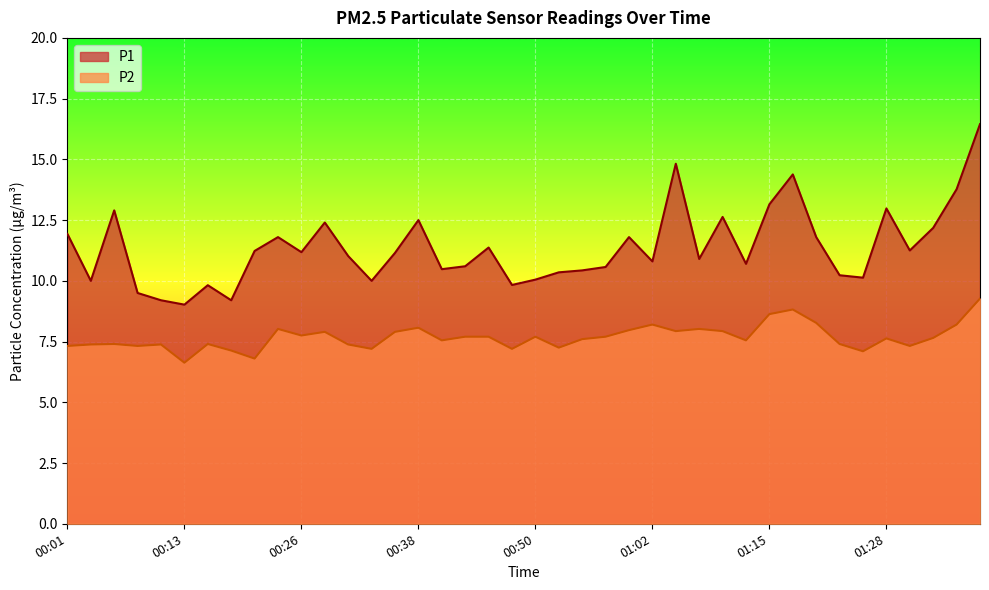

Is the value of P2 at 00:13 greater than the value of P1 at 00:50?

No